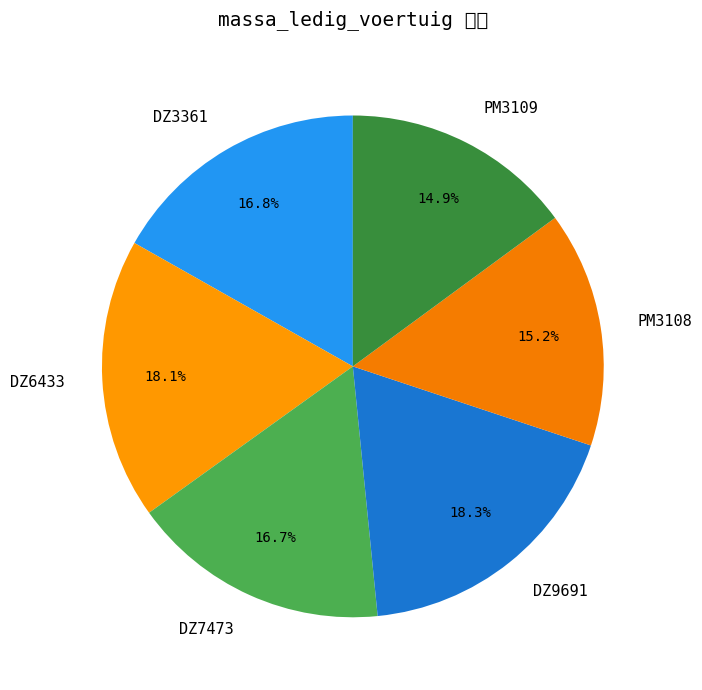

True or false: DZ9691 accounts for 18% of the total.

True